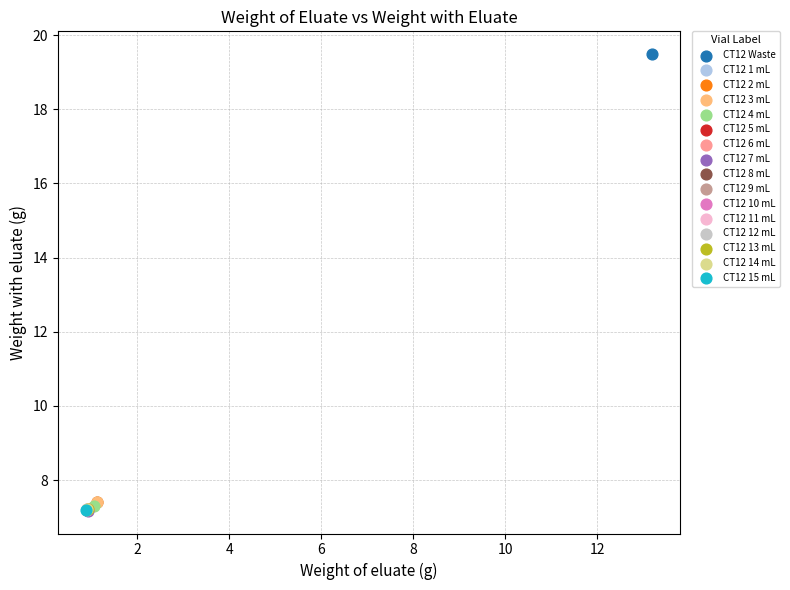

What are all the series names shown in the legend?

CT12 Waste, CT12 1 mL, CT12 2 mL, CT12 3 mL, CT12 4 mL, CT12 5 mL, CT12 6 mL, CT12 7 mL, CT12 8 mL, CT12 9 mL, CT12 10 mL, CT12 11 mL, CT12 12 mL, CT12 13 mL, CT12 14 mL, CT12 15 mL